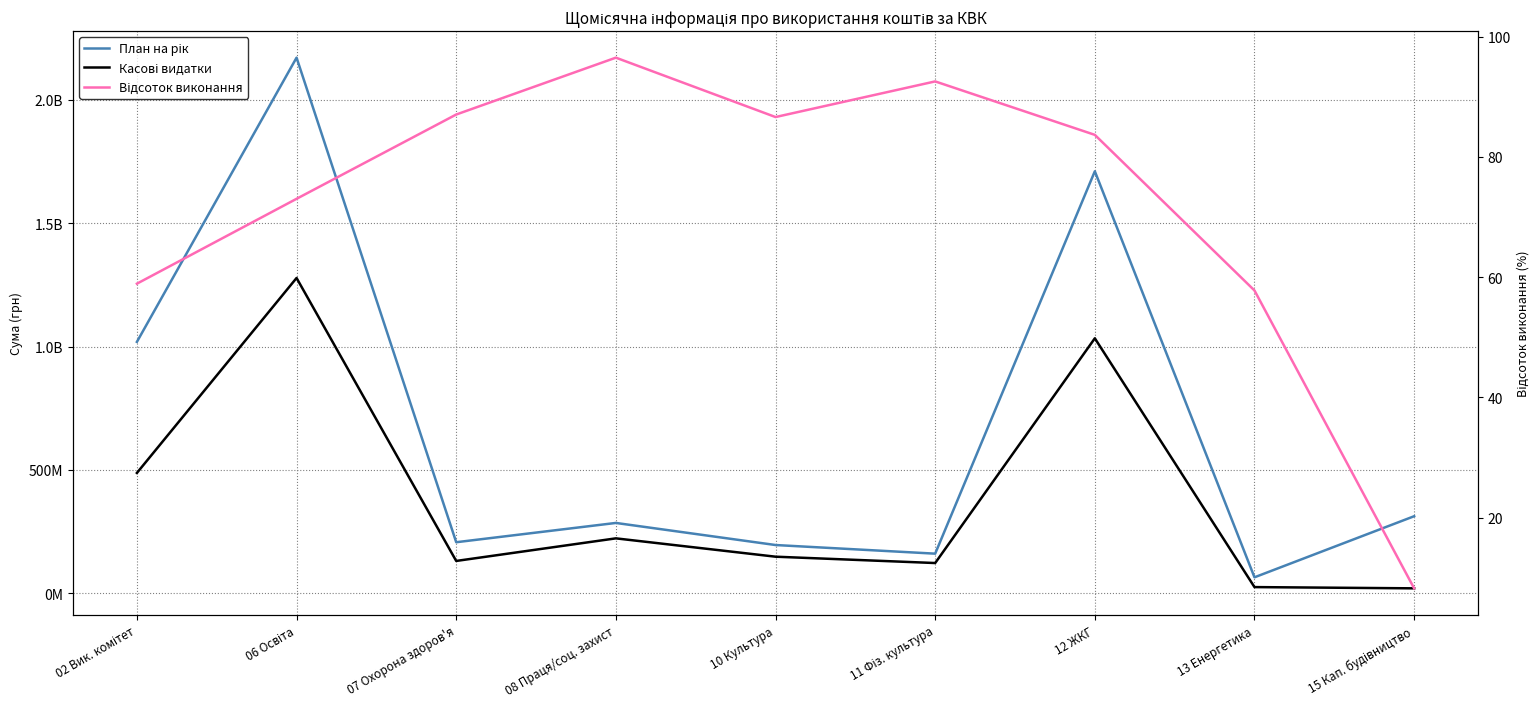

What is the value of the План на рік point at the 1st from the left?

1018983508.0